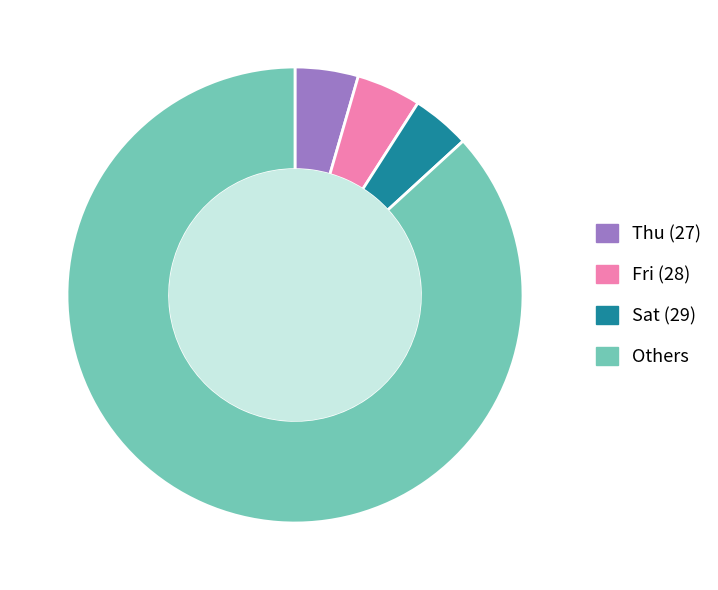

Combined, do Sat (29) and Fri (28) account for over 50%?

No